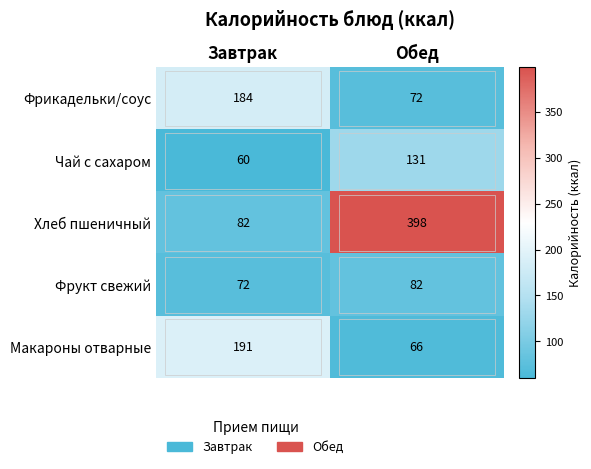

What is the minimum value shown in the chart?

60